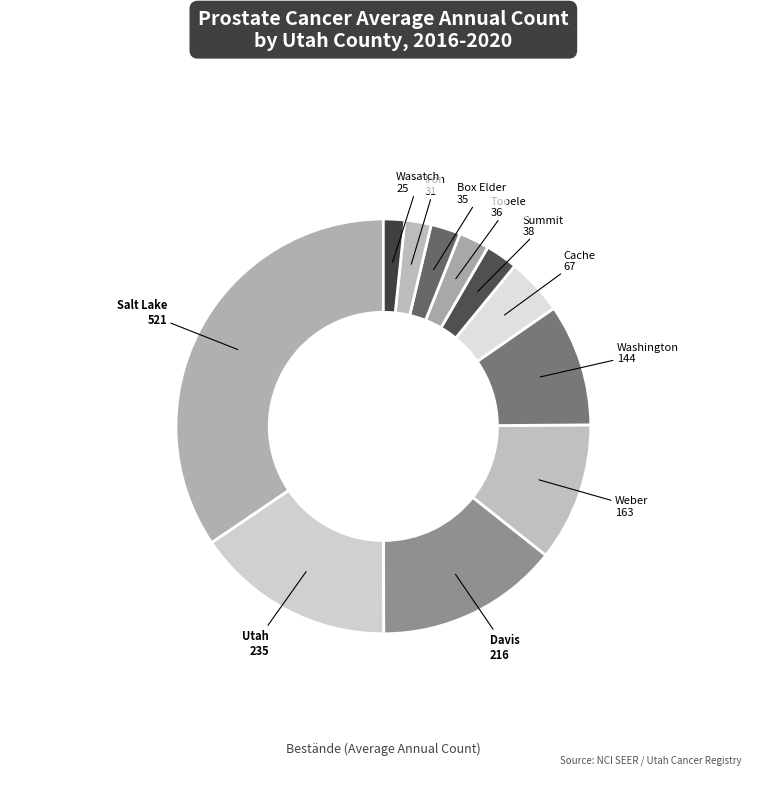

How many segments does this pie chart have?

11